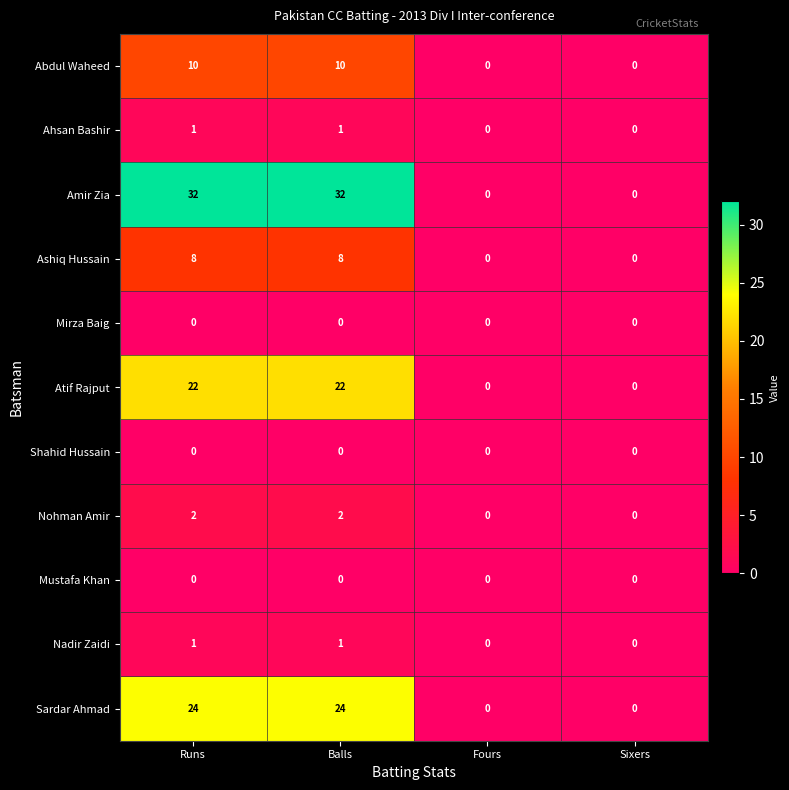

Which series has the widest spread of values?

Amir Zia